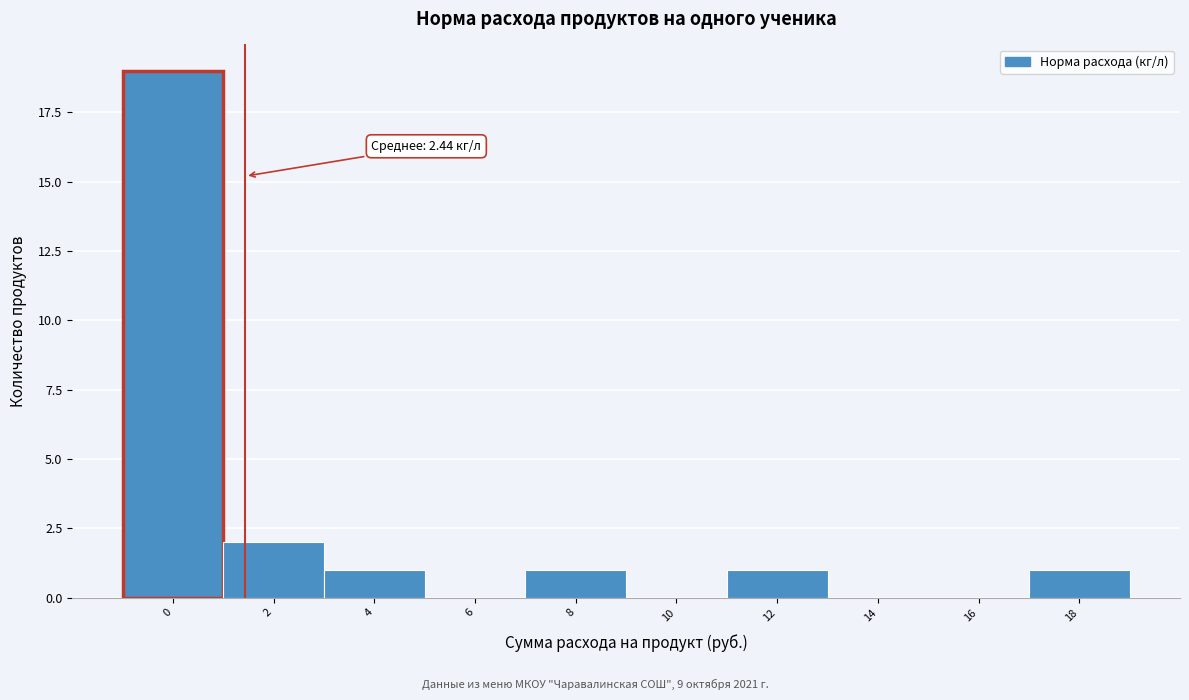

Reading left to right, transcribe all the data shown in this chart.

0=19	2=2	4=1	6=0	8=1	10=0	12=1	14=0	16=0	18=1